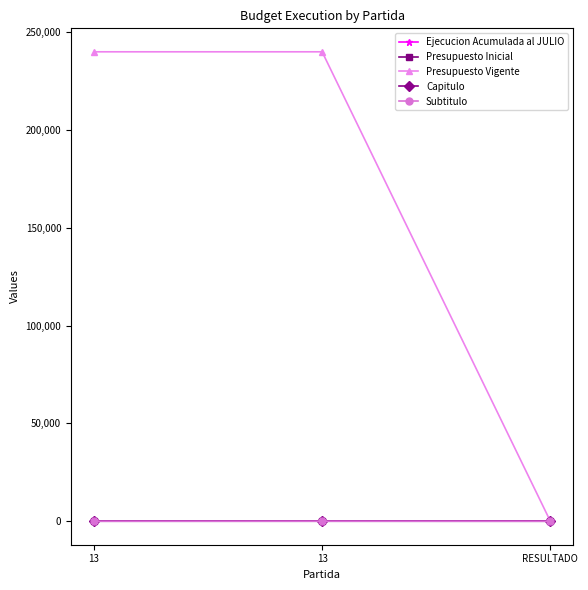

At which label does Subtitulo first exceed 13?

13